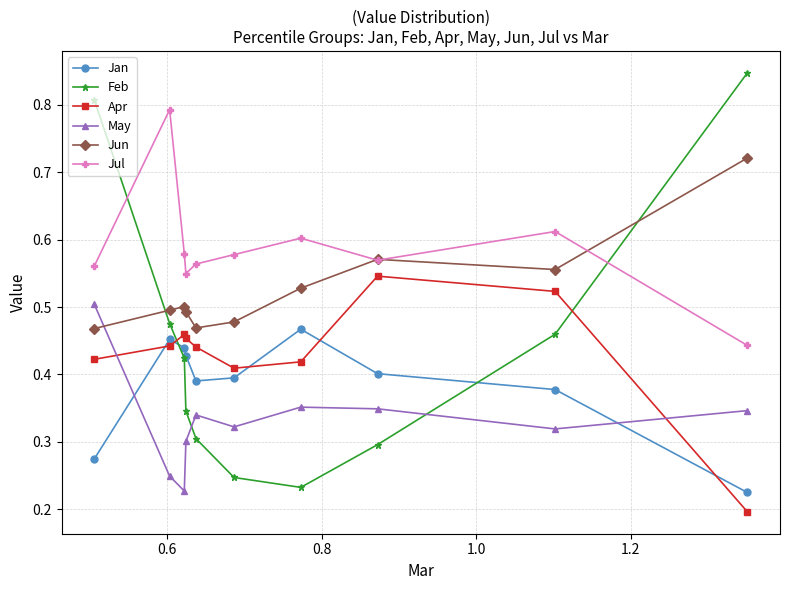

Which series has the widest spread of values?

Feb